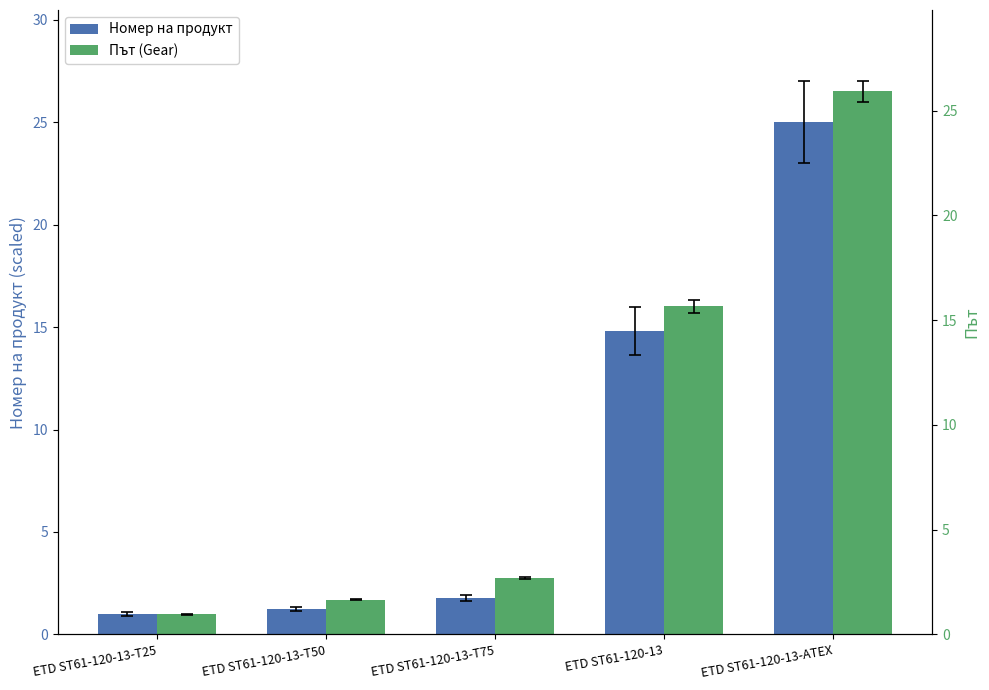

How many groups of bars are there?

5